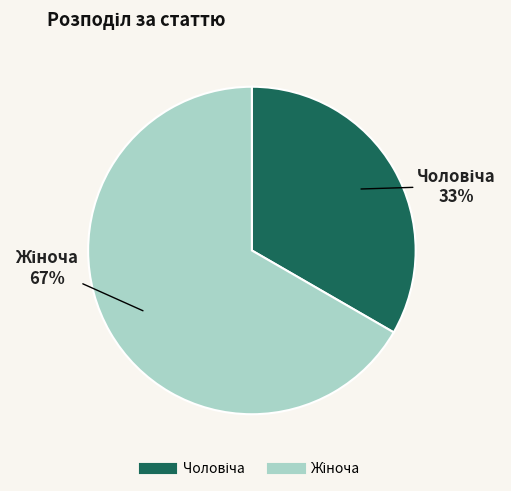

Count the number of slices in the pie.

2